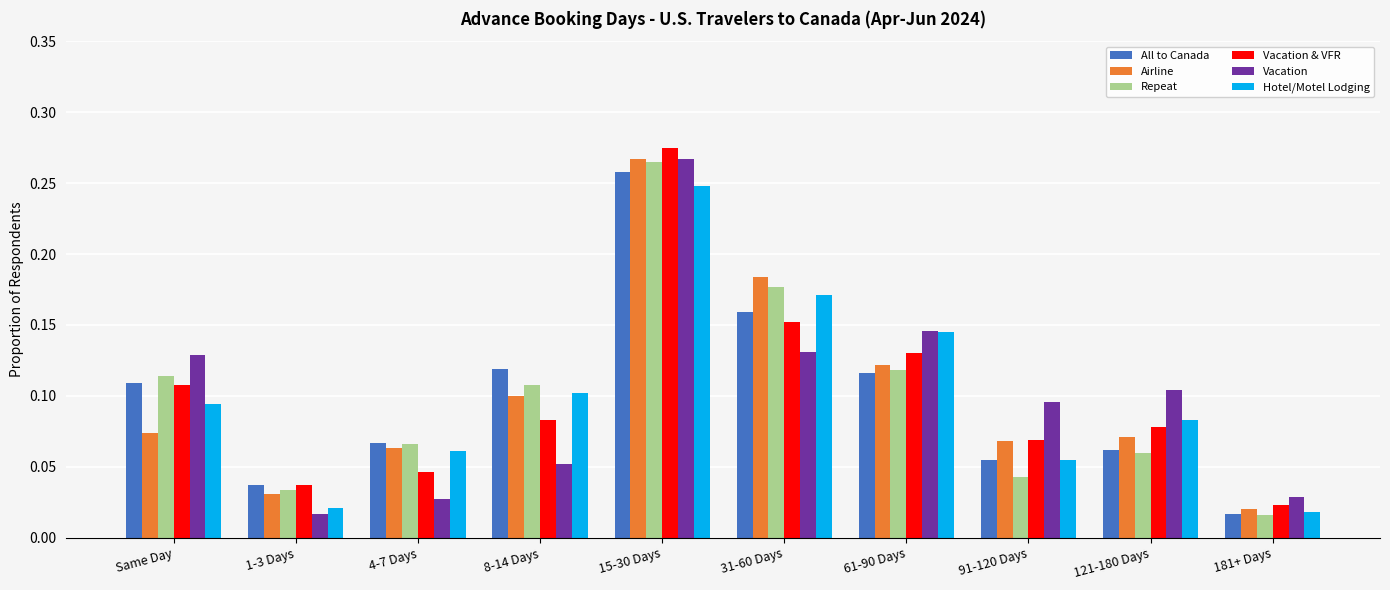

What position from the right is 4-7 Days?

8